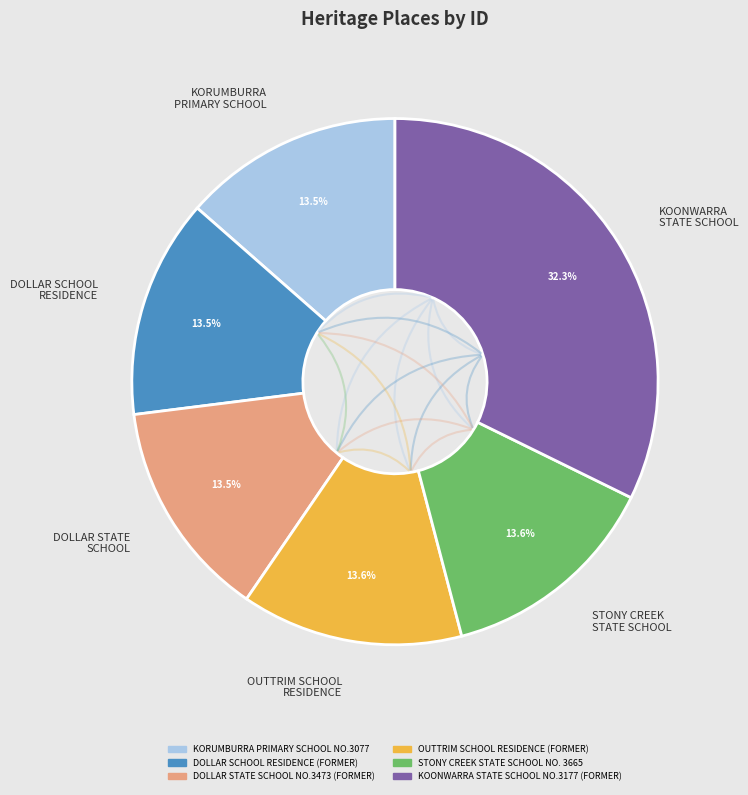

Do STONY CREEK STATE SCHOOL and KORUMBURRA PRIMARY SCHOOL together represent more than half of the pie?

No